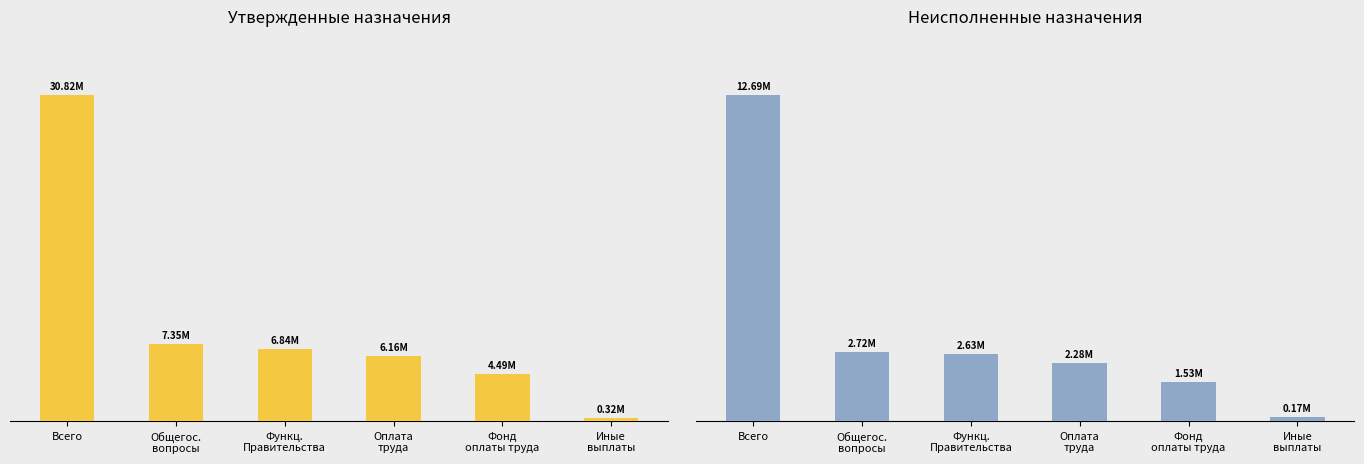

What is the average value of the Неисполненные назначения series?

3668893.2